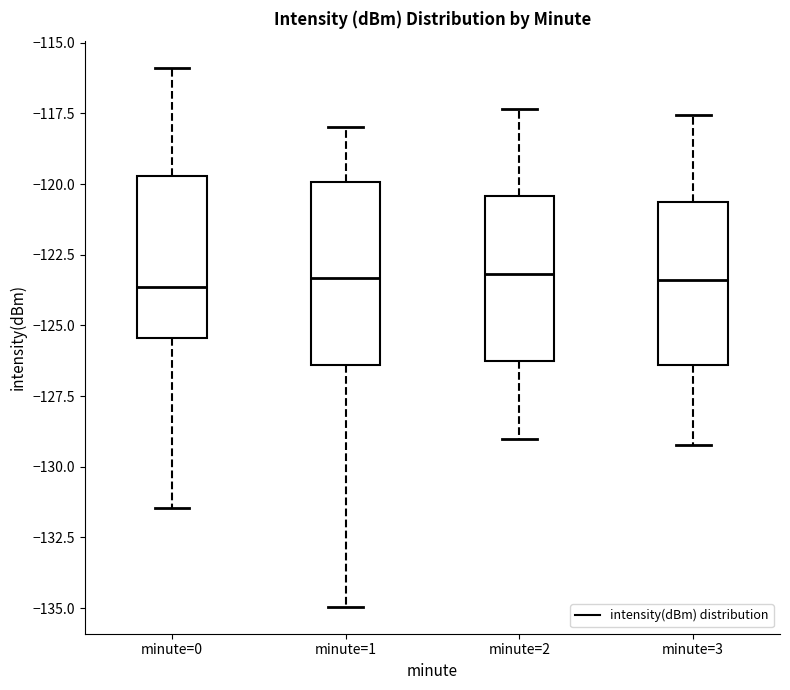

Comparing the boxes themselves (not the whiskers), which one is the tallest?

minute=1